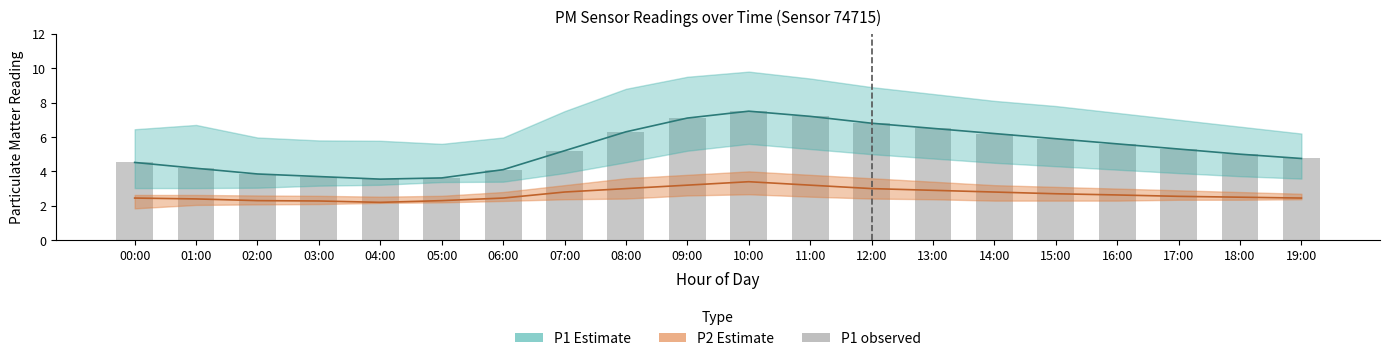

What is the label of the 12th bar from the left?

11:00